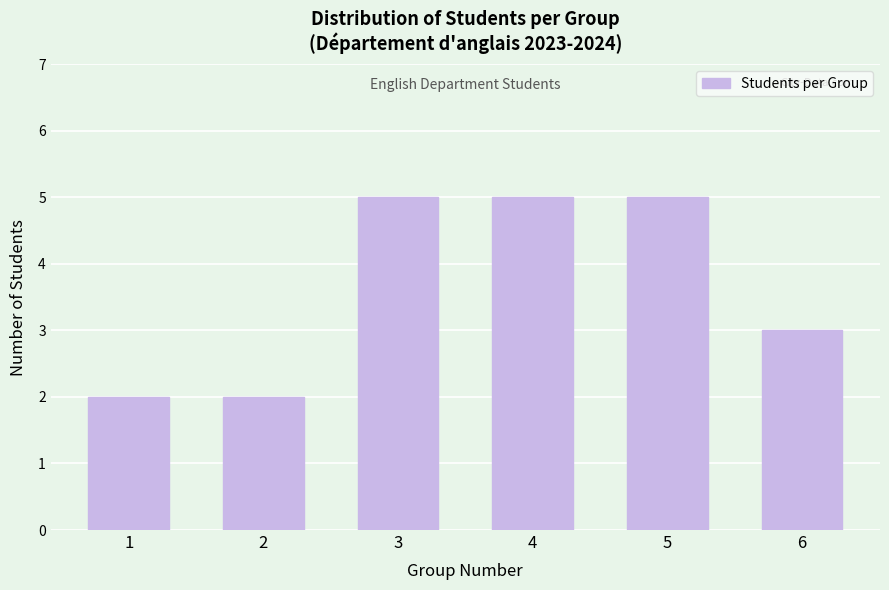

Reading left to right, transcribe all the data shown in this chart.

2	2	5	5	5	3